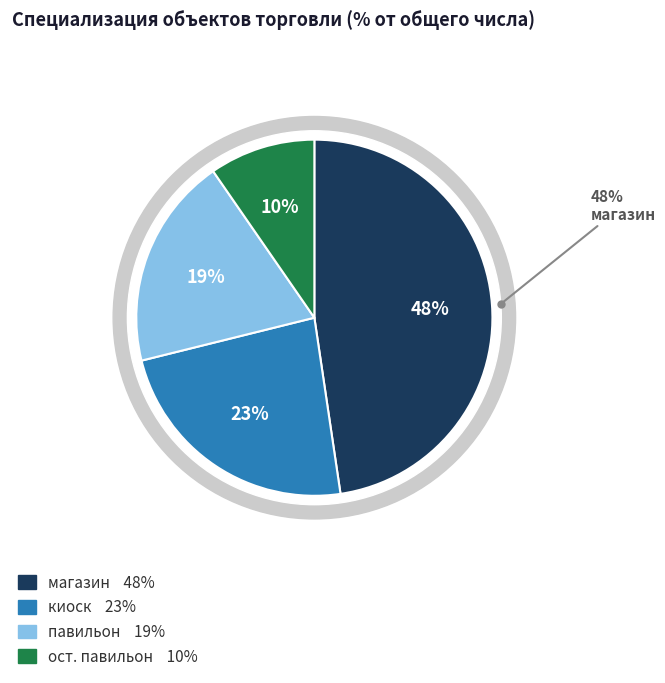

To the nearest percent, what is the difference between the largest and smallest slice percentages?

38%